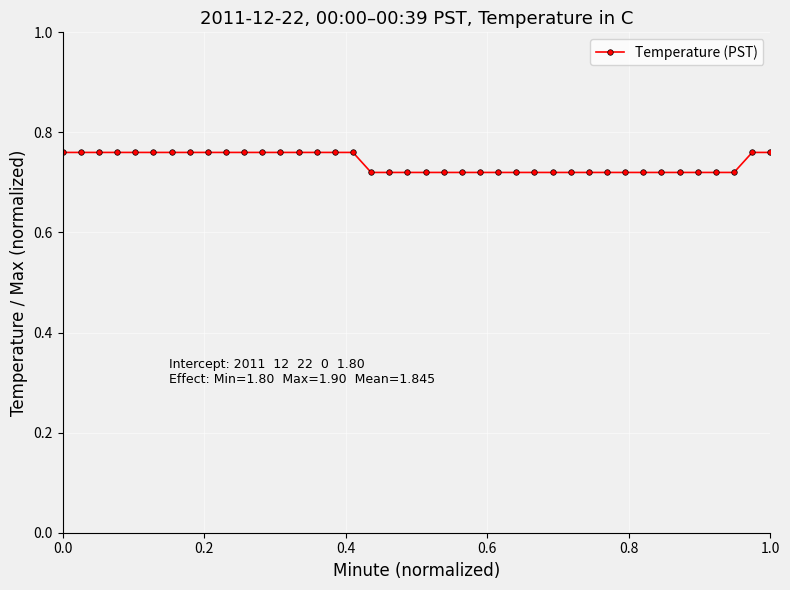

How many values are between 0 and 1?

40